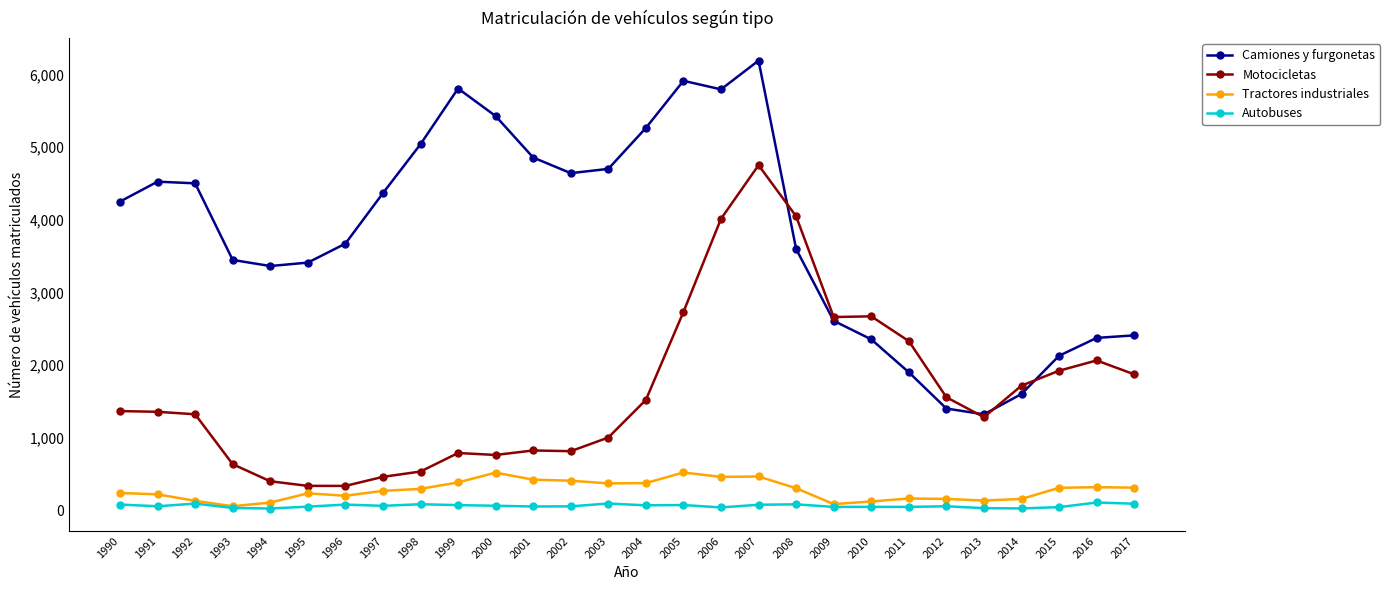

True or false: Motocicletas has more than 2 interior local peaks.

True